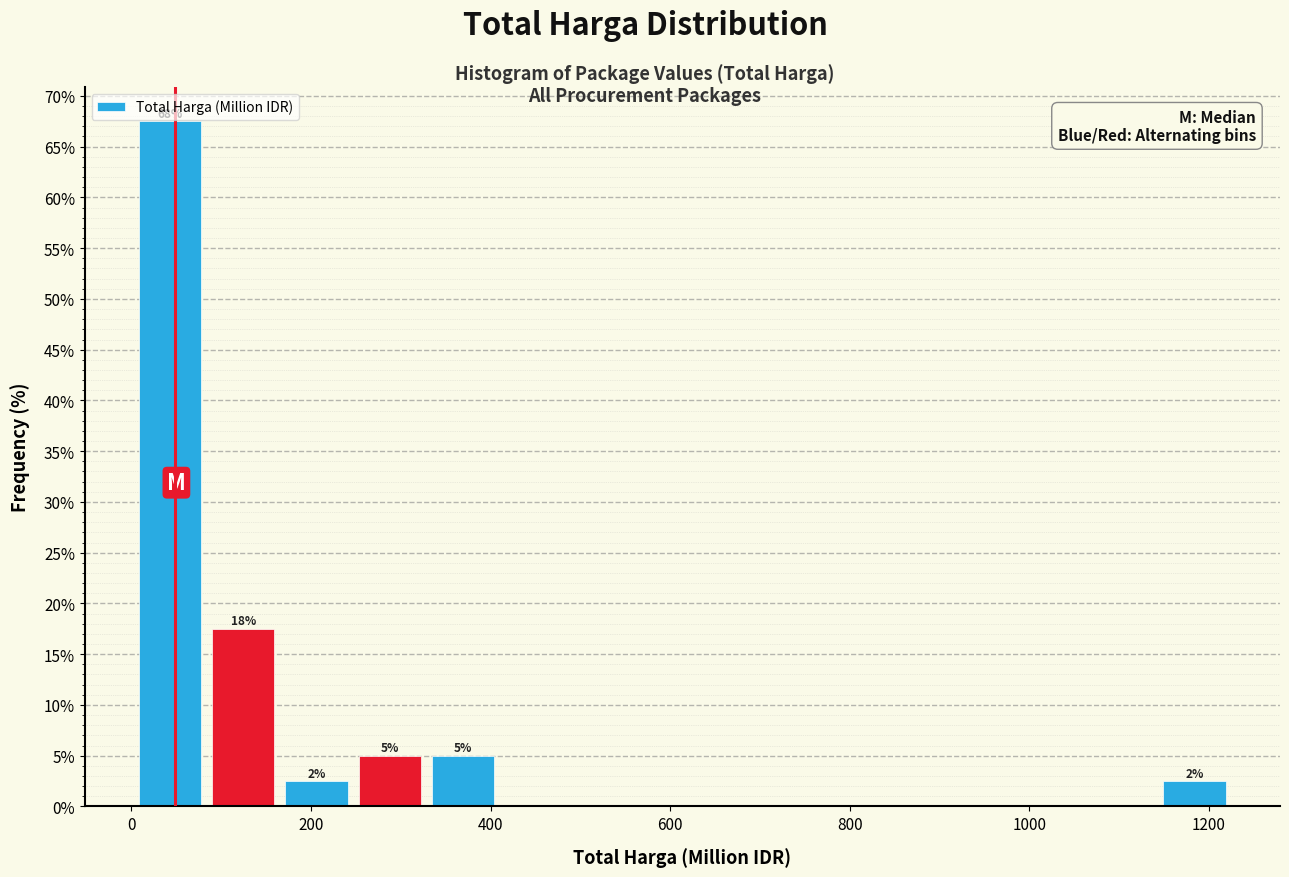

Over which range of the x-axis is the bar tallest?

0 to 80